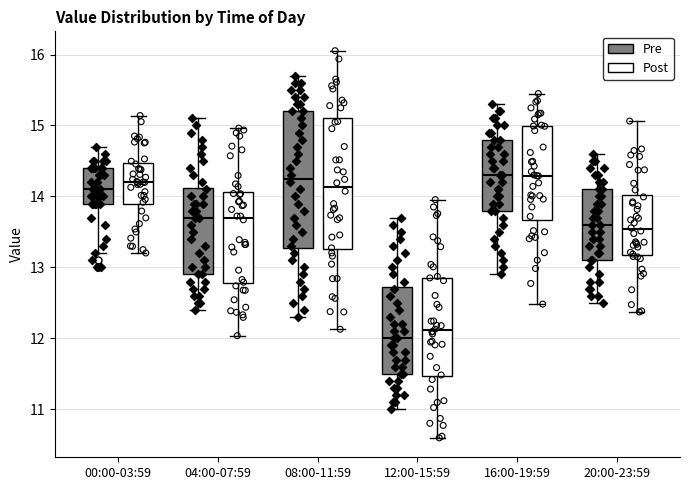

Reading left to right, transcribe this box plot: for each box, give where its median line is, the range the box spans, and where its two whiskers end, as read against the y-axis. The values are not printed on the chart, so give them approximately, as read against the axis.

00:00-03:59 (Pre): median 14.1, box 13.9 to 14.4, whiskers 13.2 to 14.7
00:00-03:59 (Post): median 14.2, box 13.9 to 14.5, whiskers 13.2 to 15.1
04:00-07:59 (Pre): median 13.7, box 12.9 to 14.1, whiskers 12.4 to 15.1
04:00-07:59 (Post): median 13.7, box 12.8 to 14.1, whiskers 12.0 to 15.0
08:00-11:59 (Pre): median 14.3, box 13.3 to 15.2, whiskers 12.3 to 15.7
08:00-11:59 (Post): median 14.1, box 13.3 to 15.1, whiskers 12.1 to 16.1
12:00-15:59 (Pre): median 12.0, box 11.5 to 12.7, whiskers 11.0 to 13.7
12:00-15:59 (Post): median 12.1, box 11.5 to 12.9, whiskers 10.6 to 14.0
16:00-19:59 (Pre): median 14.3, box 13.8 to 14.8, whiskers 12.9 to 15.3
16:00-19:59 (Post): median 14.3, box 13.7 to 15.0, whiskers 12.5 to 15.5
20:00-23:59 (Pre): median 13.6, box 13.1 to 14.1, whiskers 12.5 to 14.6
20:00-23:59 (Post): median 13.5, box 13.2 to 14.0, whiskers 12.4 to 15.1